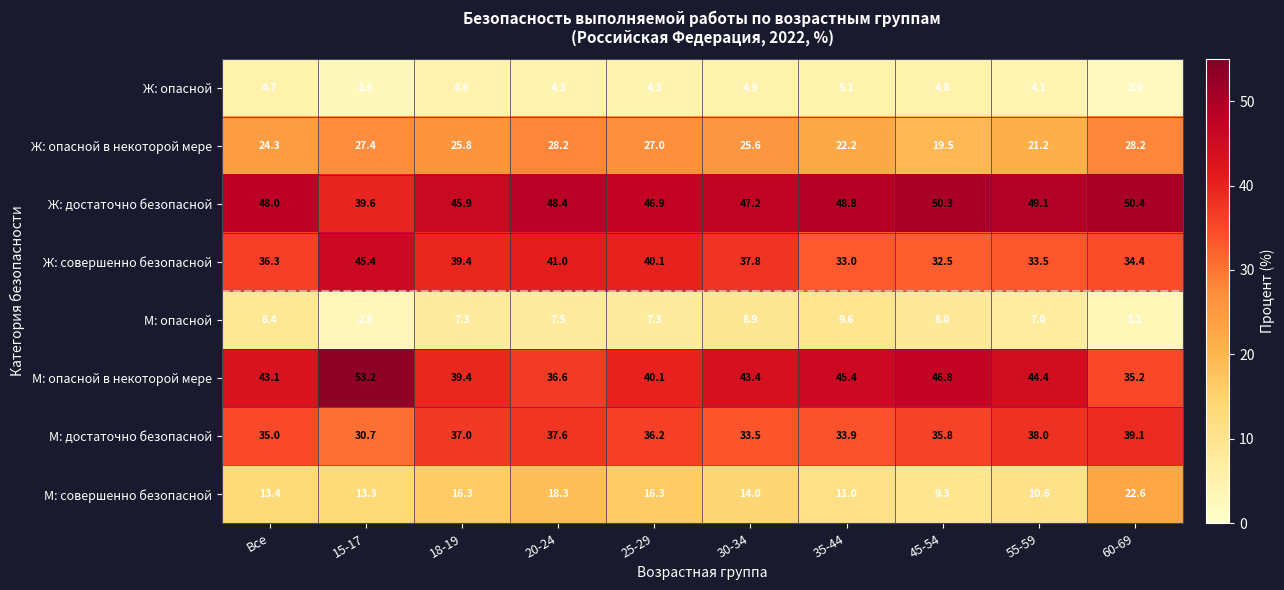

How many categories are shown in the chart?

10